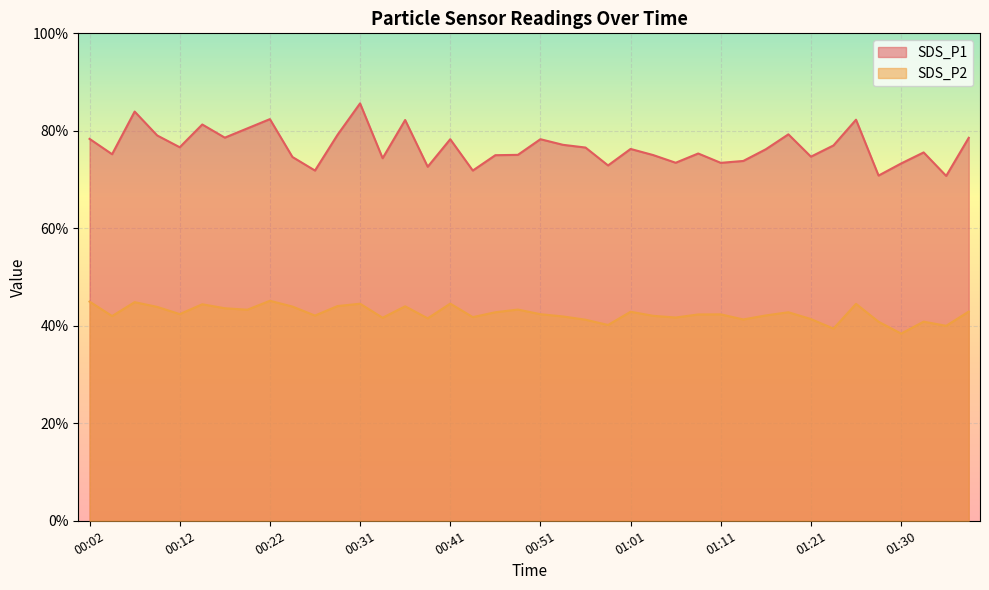

Is it true that SDS_P2 equals 17.1 at 00:04?

False